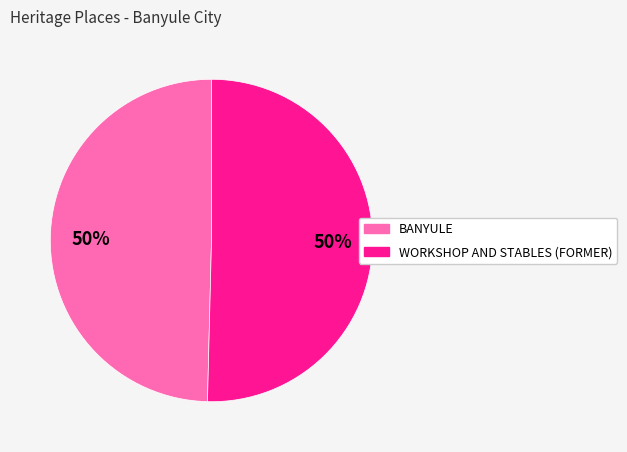

Do WORKSHOP AND STABLES (FORMER) and BANYULE together represent more than half of the pie?

Yes